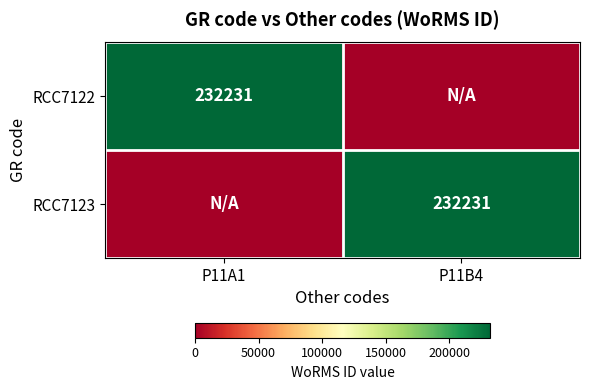

How many series are shown in this chart?

2